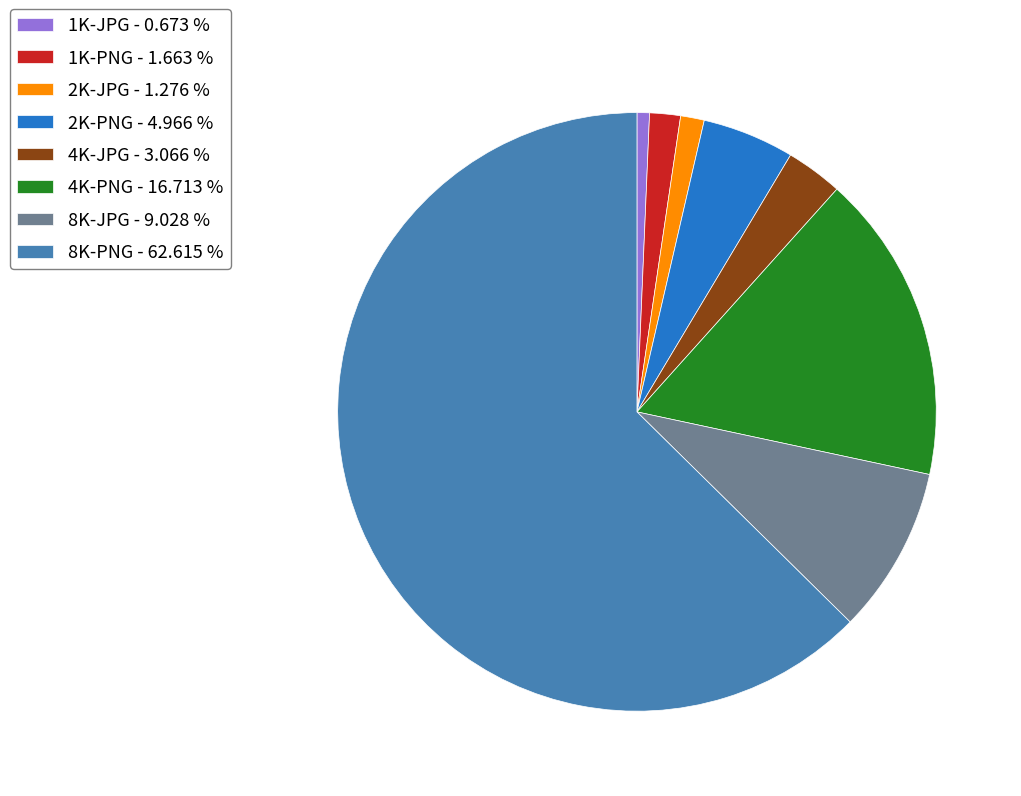

Approximately how many times larger is the value at 8K-JPG - 9.028 % compared to 2K-PNG - 4.966 %?

1.8